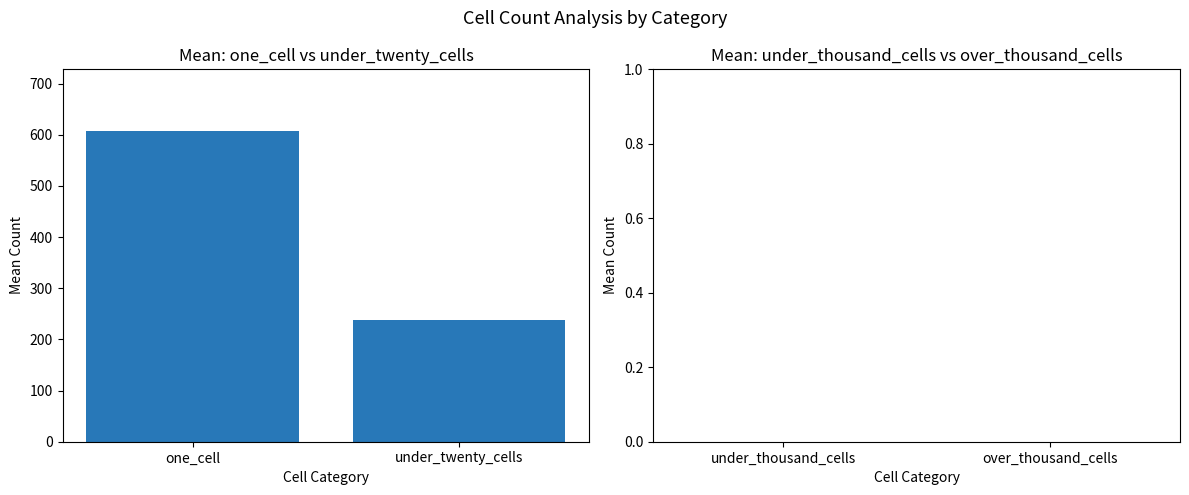

The chart shows a value of 121.3 at under_twenty_cells. True or false?

False